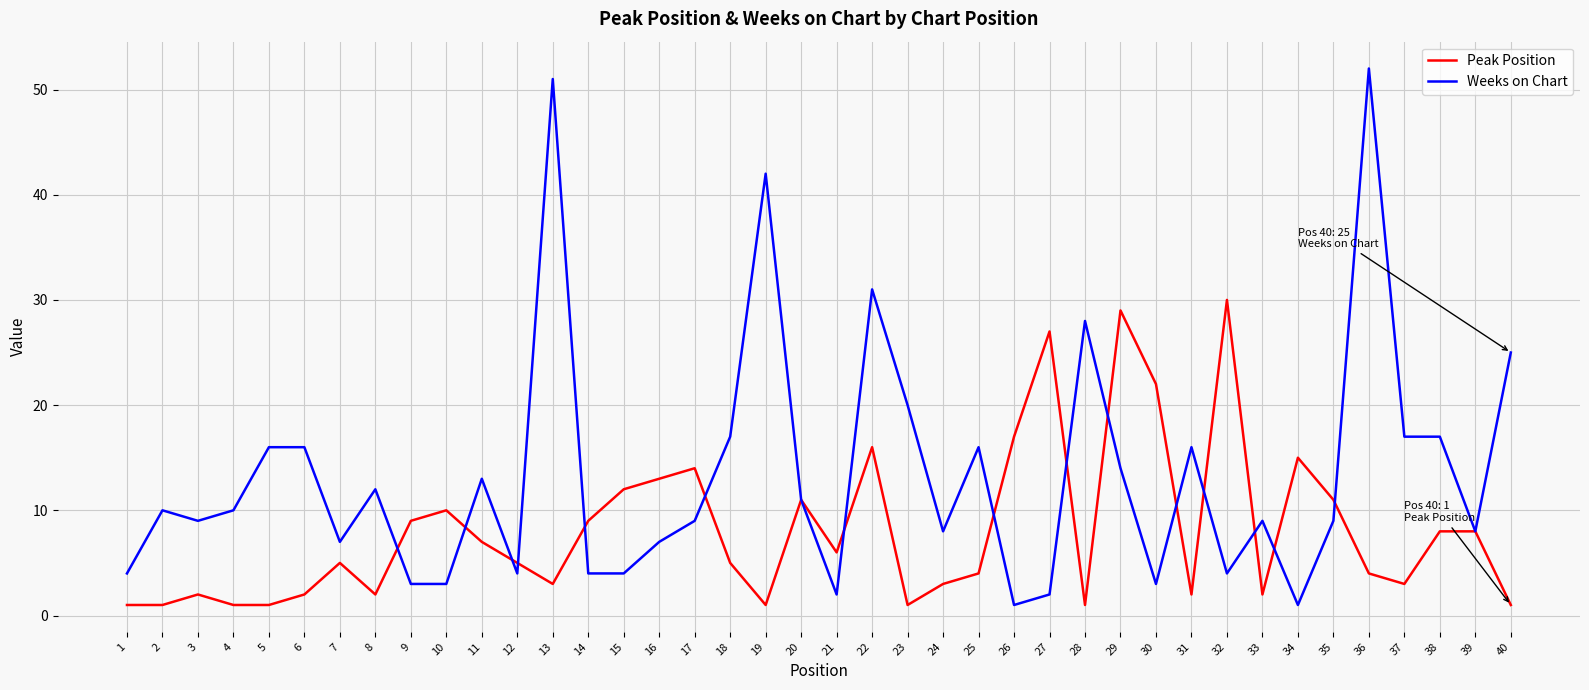

Which series changed the most between 18 and 28?

Weeks on Chart